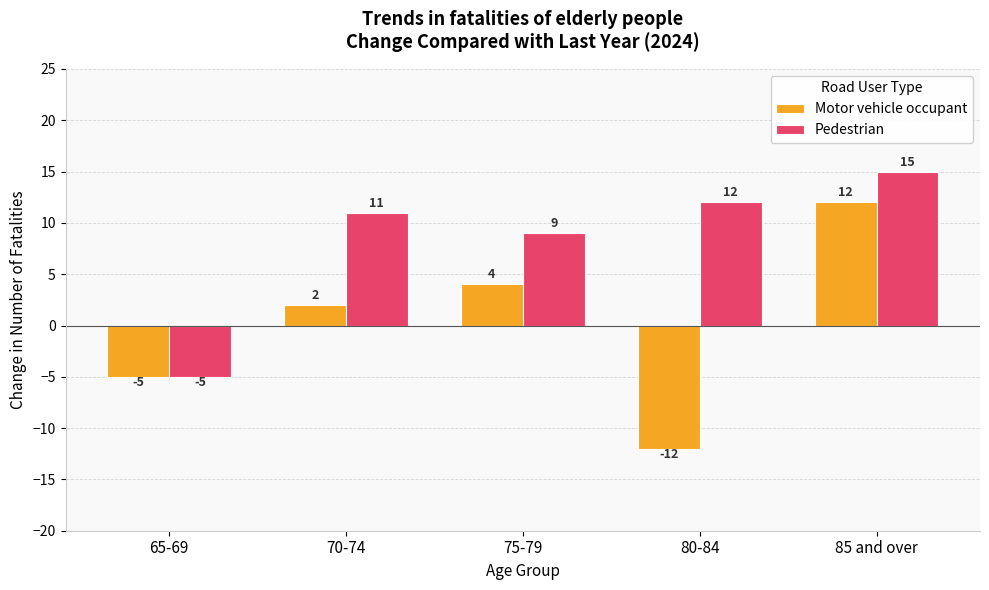

How many values in the Pedestrian series are below 11?

2